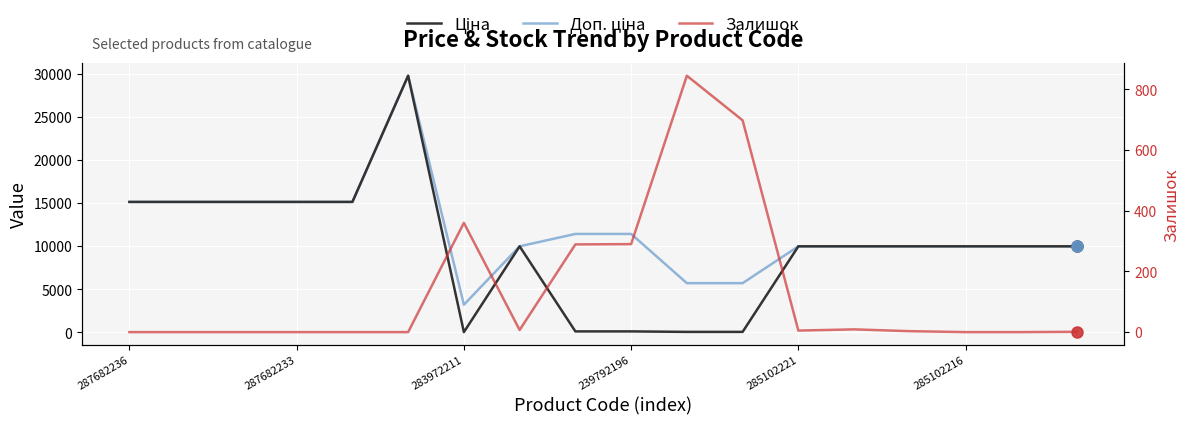

At which category does Залишок reach its first local peak?

283972211